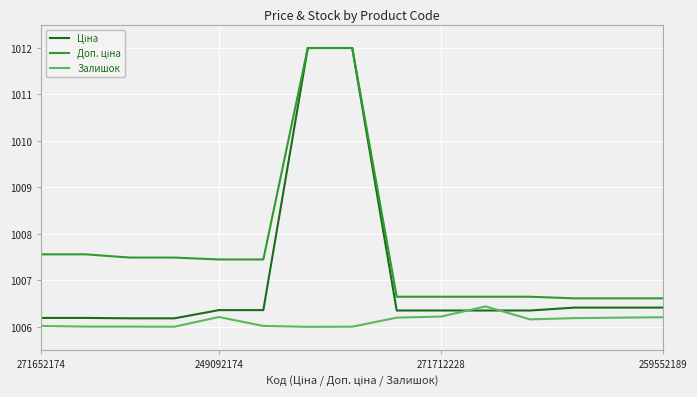

What is the greatest value displayed?

1012.0